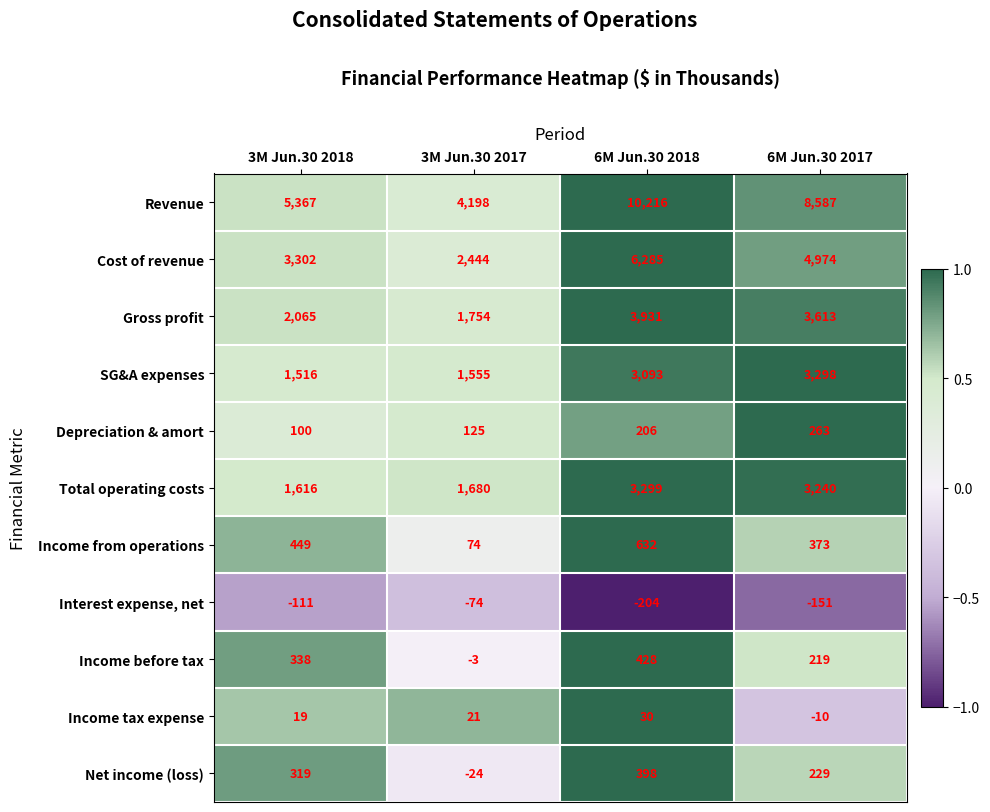

Where is Depreciation & amort nearest to the value 181?

6M Jun.30 2018